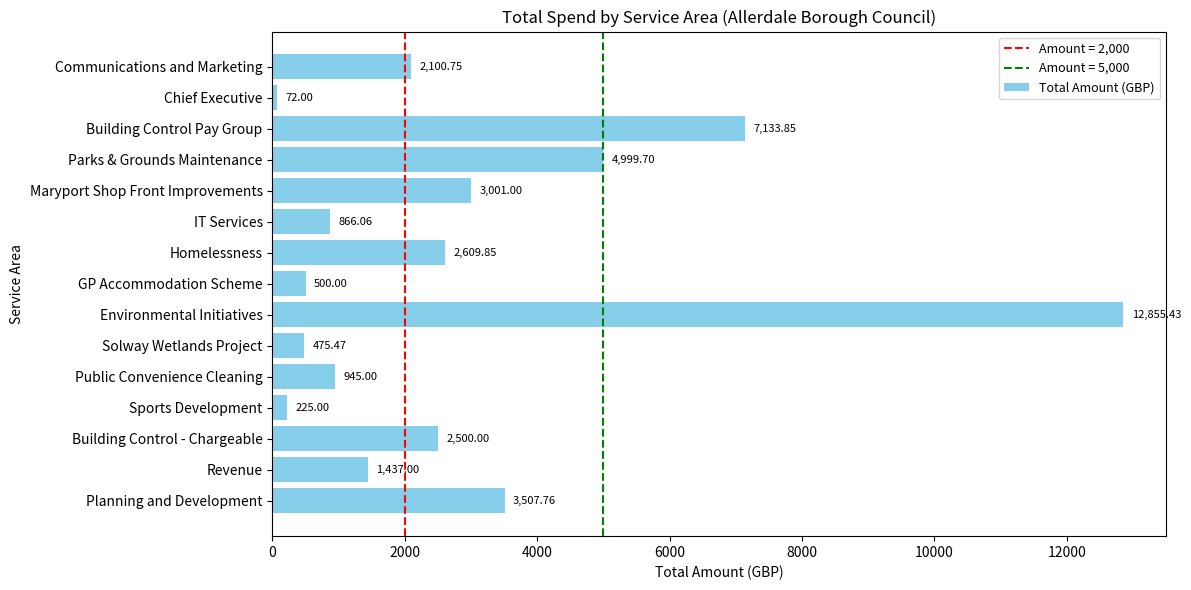

What is the label of the 9th bar from the bottom?

Homelessness